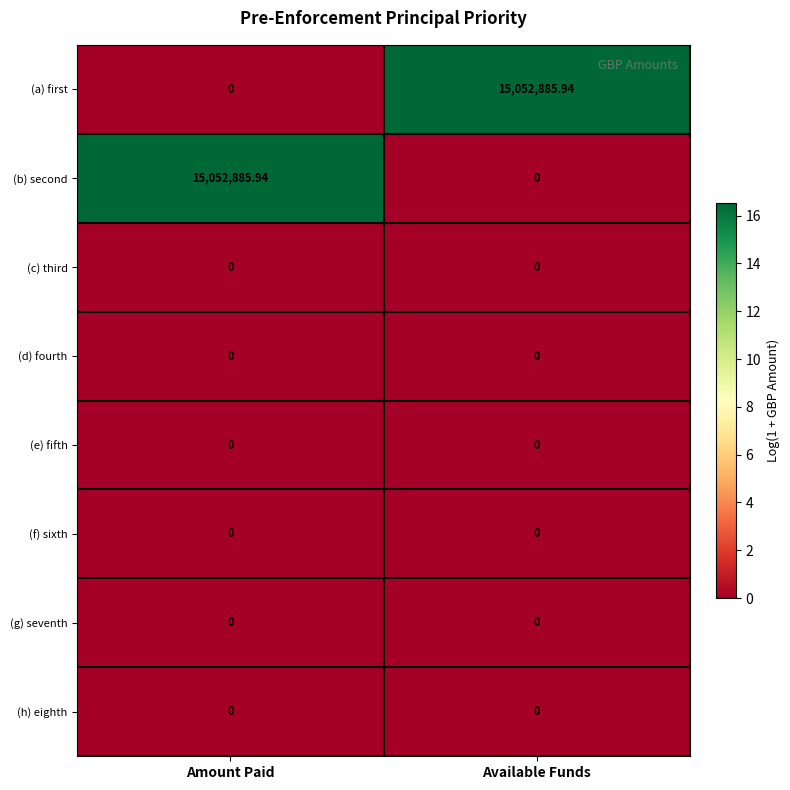

At which label does (a) first first exceed 15052885?

Available Funds